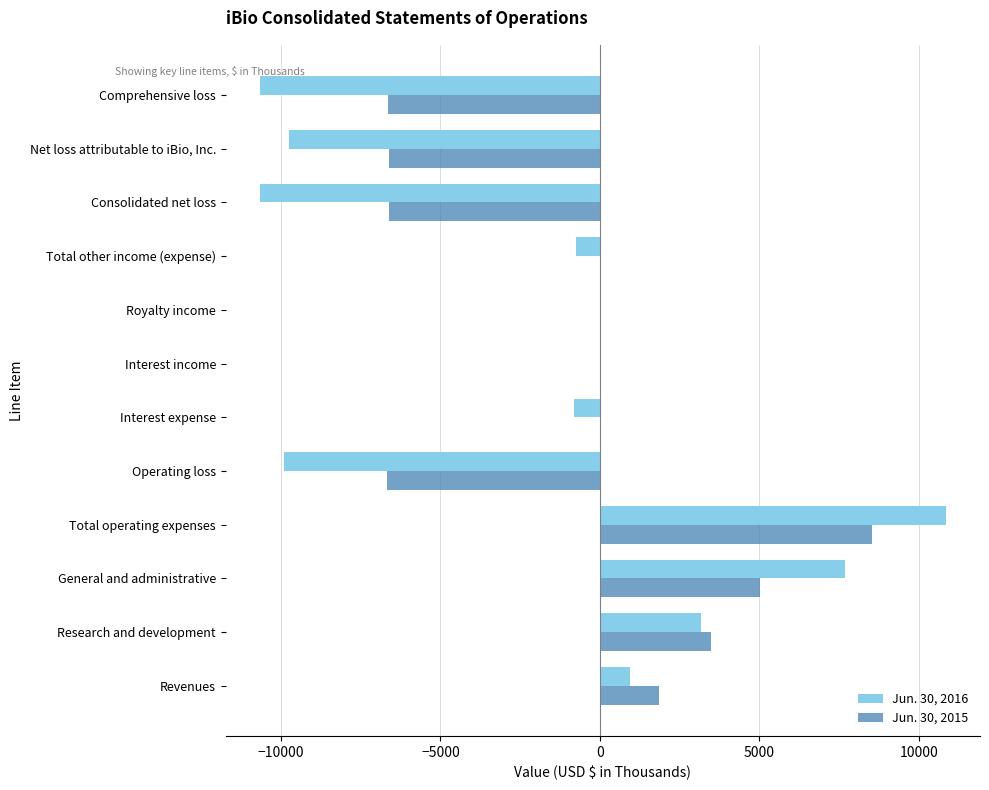

How many categories are shown in the chart?

12